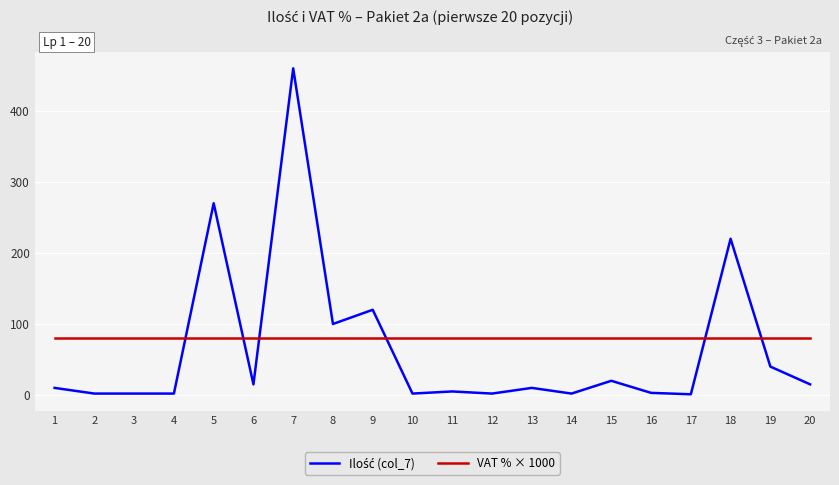

The VAT % × 1000 series shows 54 at 19. True or false?

False